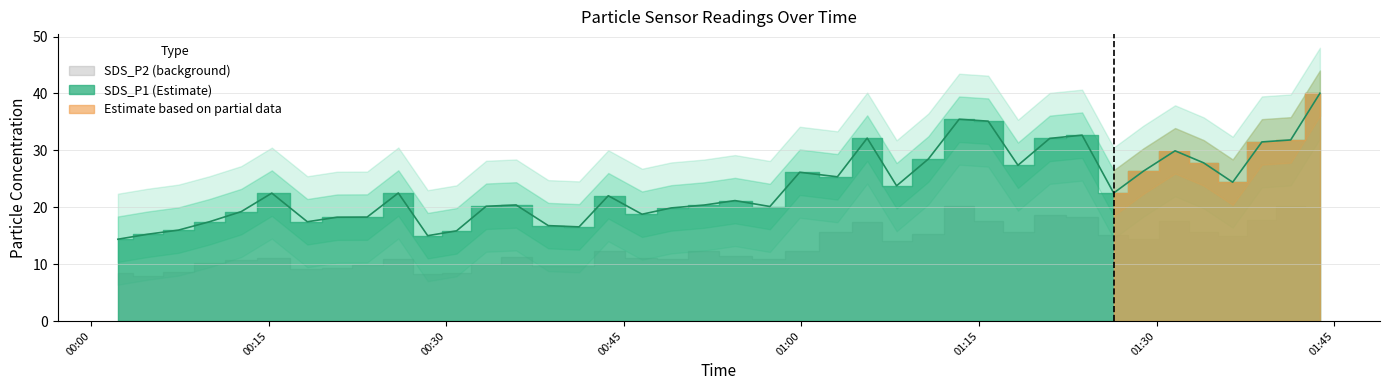

What is the difference between the maximum and second lowest values in the SDS_P1_lower series?

25.0